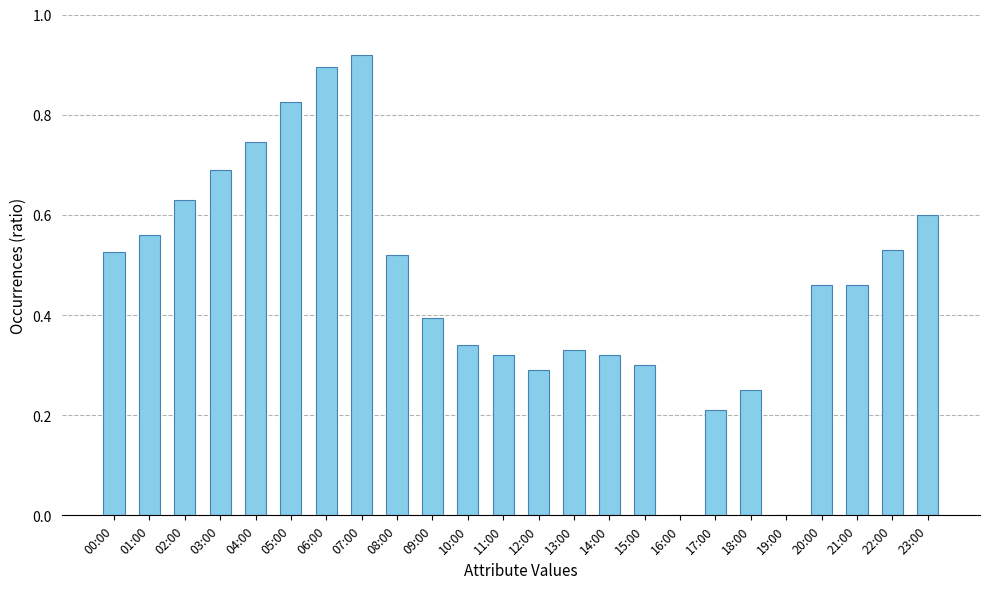

How many distinct data groups are displayed?

1